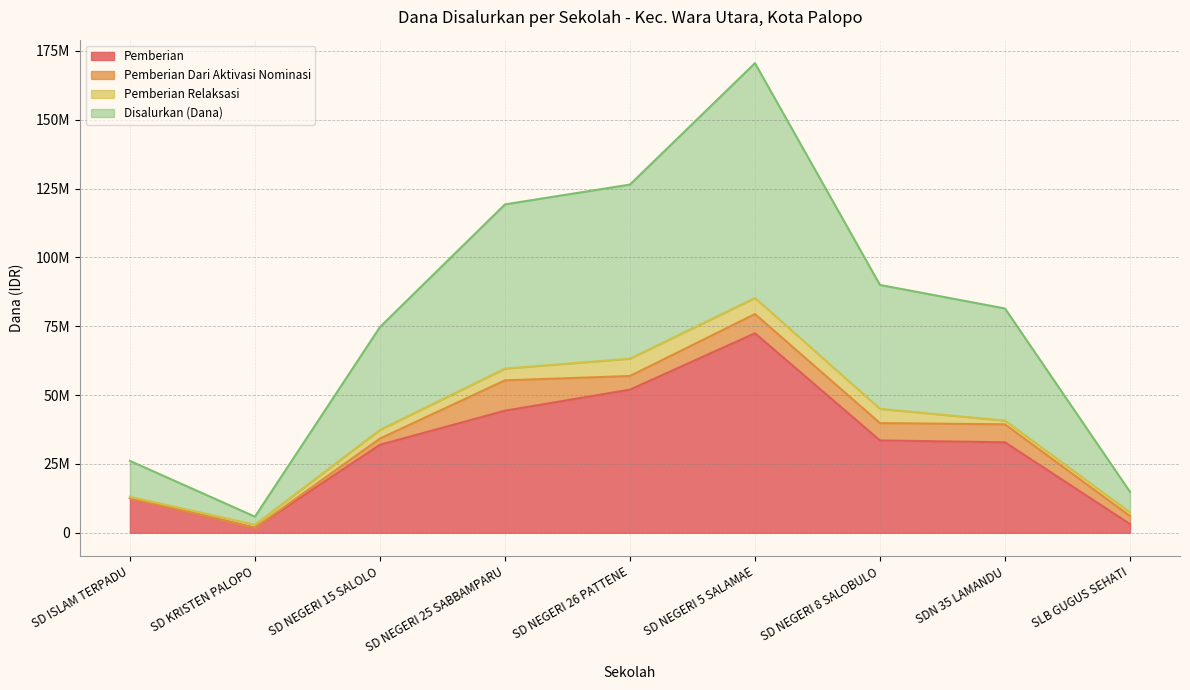

Between SD NEGERI 25 SABBAMPARU and SD KRISTEN PALOPO, which is larger?

SD NEGERI 25 SABBAMPARU